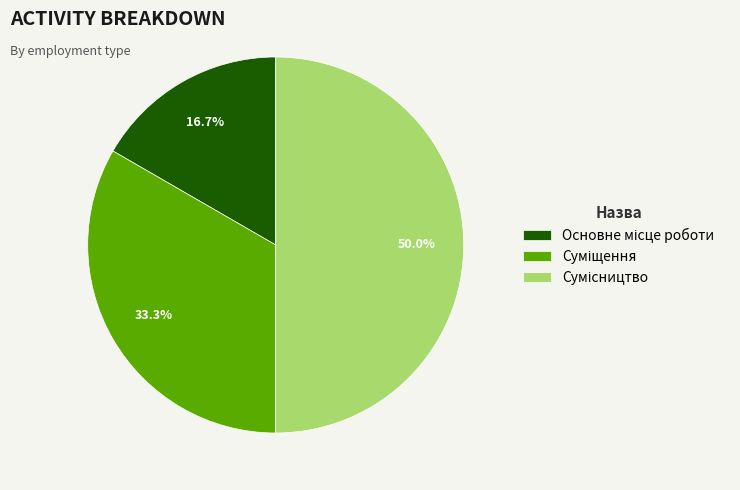

Count the number of slices in the pie.

3